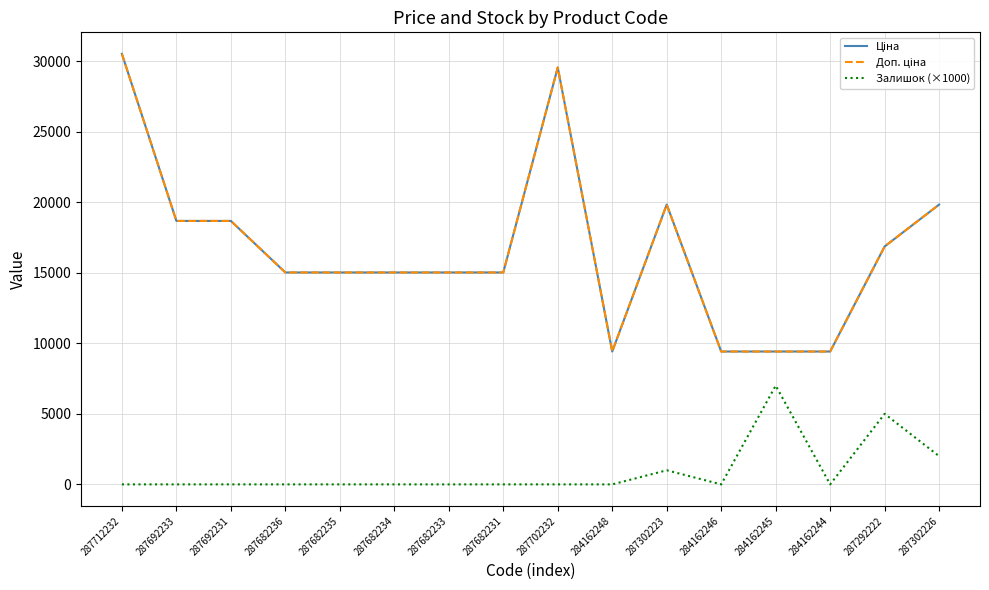

True or false: Доп. ціна and Залишок (×1000) cross at least once.

False